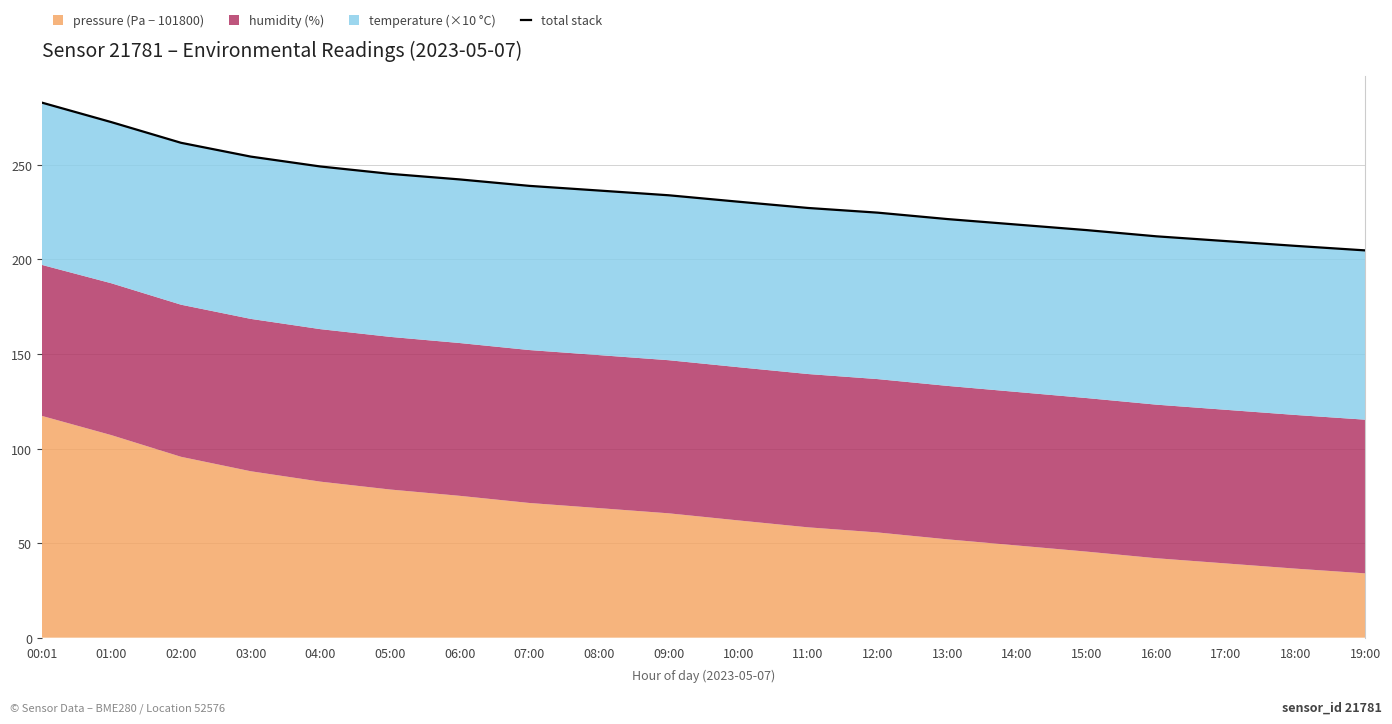

Rank the categories by value from highest to lowest.

00:01, 01:00, 02:00, 03:00, 04:00, 05:00, 06:00, 07:00, 08:00, 09:00, 10:00, 11:00, 12:00, 13:00, 14:00, 15:00, 16:00, 17:00, 18:00, 19:00